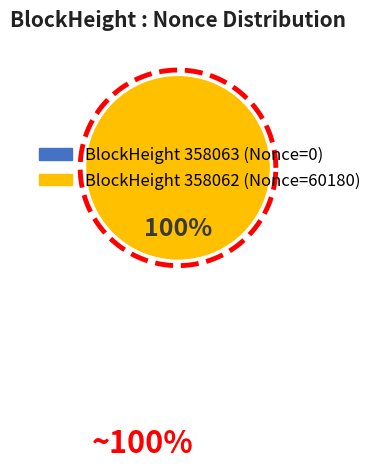

Which slice represents more than half of the pie?

358062